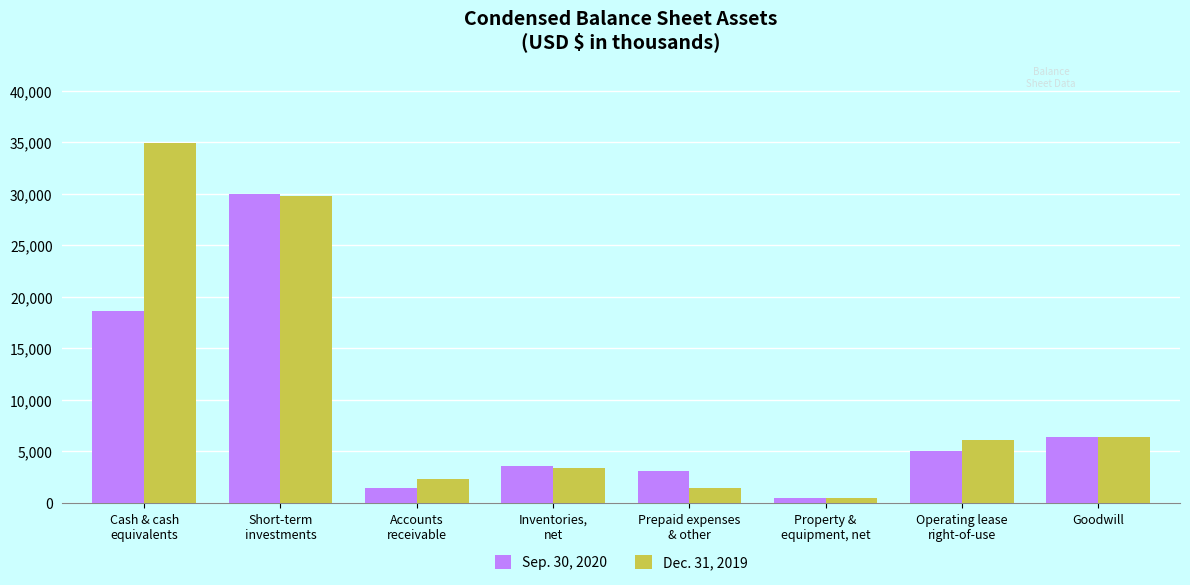

Rank the series at Cash & cash
equivalents from lowest to highest value.

Sep. 30, 2020, Dec. 31, 2019